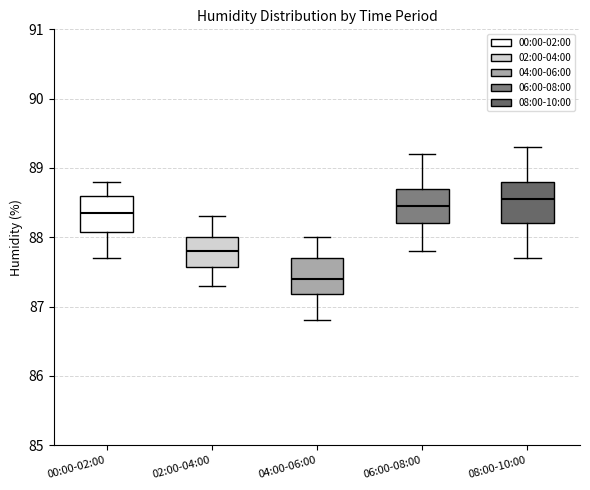

Where is the upper edge of the box for 08:00-10:00 on the y-axis? The values are not printed on the chart, so give them approximately, as read against the axis.

88.8